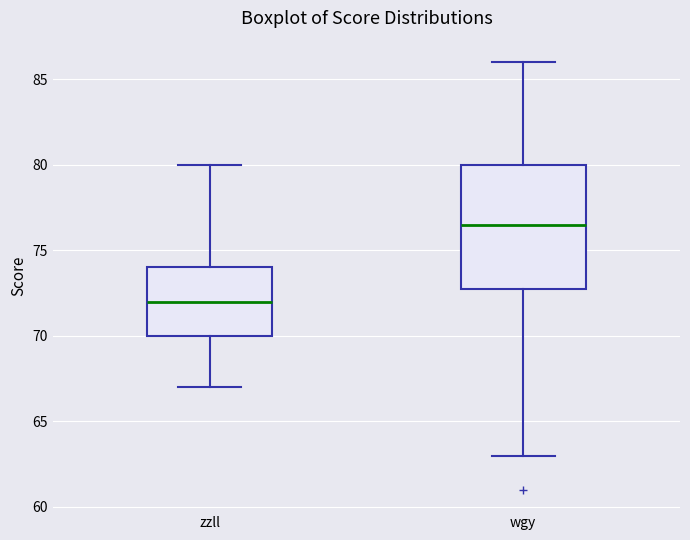

Which box has the lowest median line?

zzll